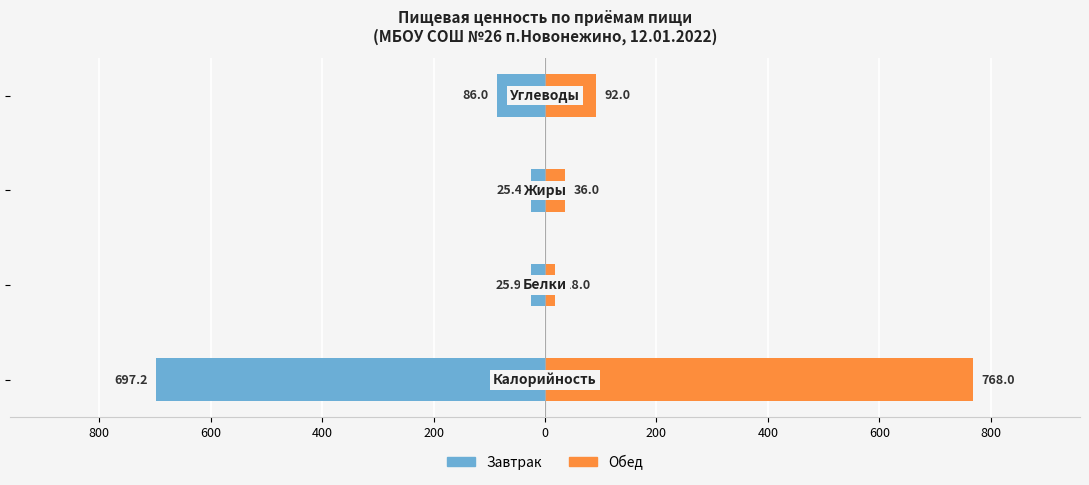

What is the average value of the Завтрак series?

-208.6